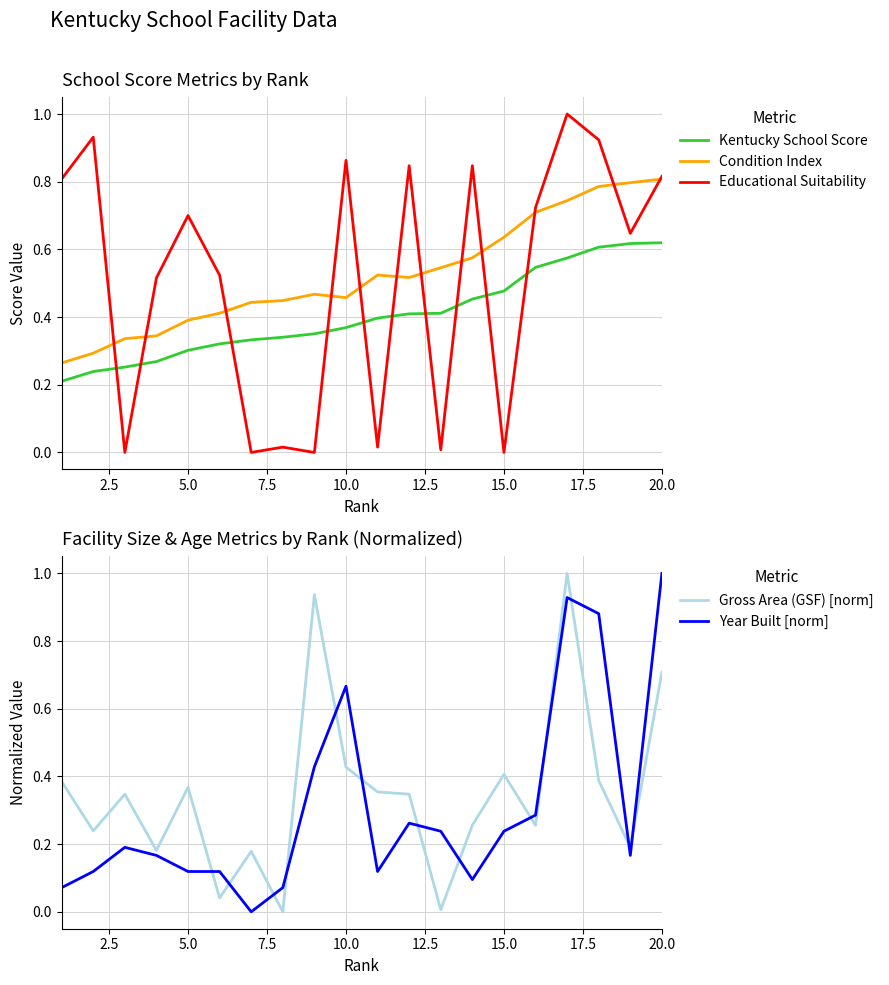

True or false: Condition Index and Kentucky School Score intersect in this chart.

False